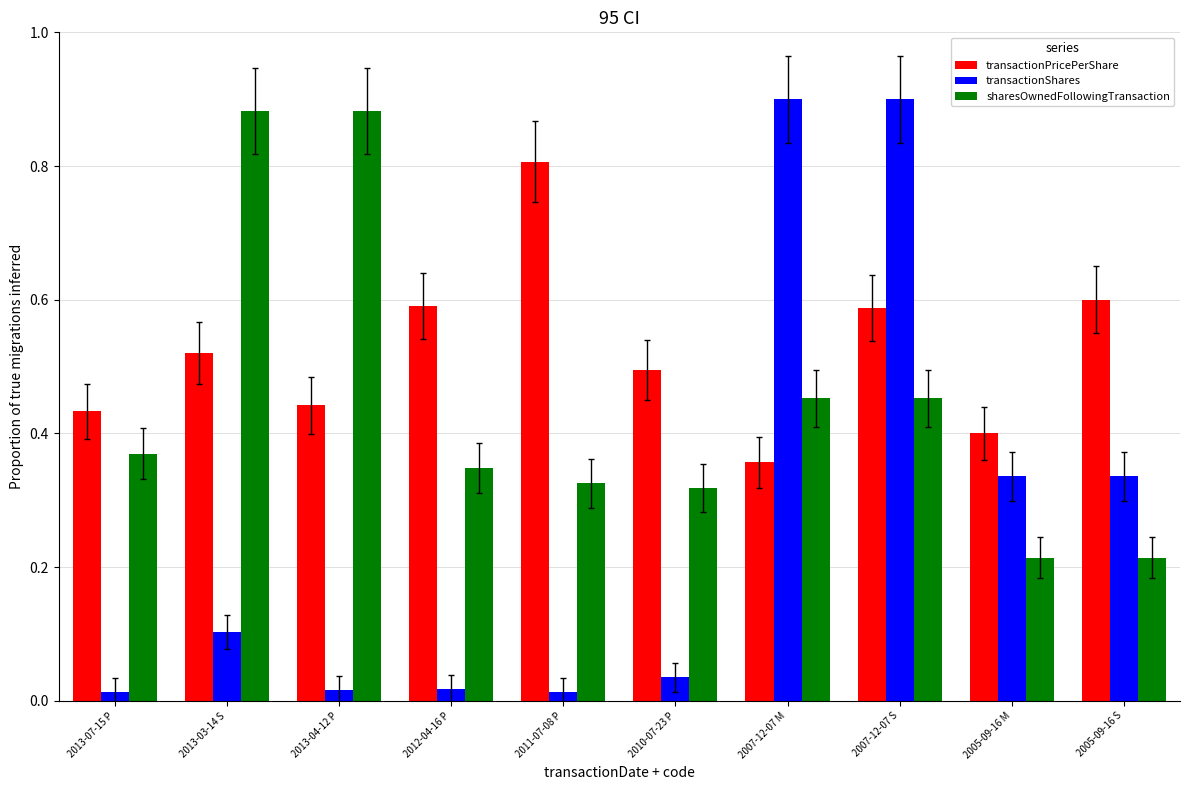

Rank the series by their maximum value, from lowest to highest.

transactionPricePerShare, sharesOwnedFollowingTransaction, transactionShares